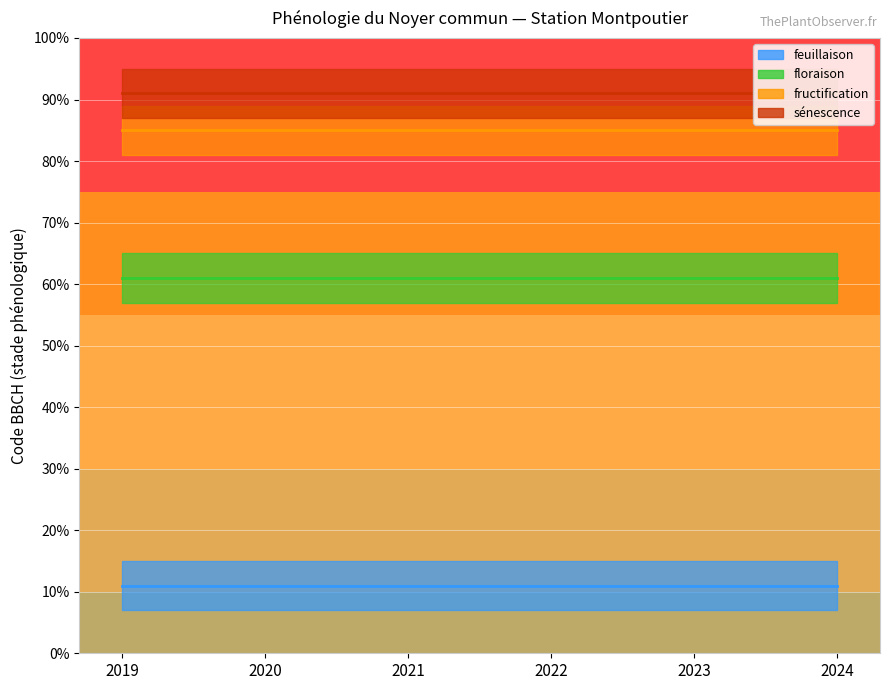

What is the total value across all series at 2023?

248